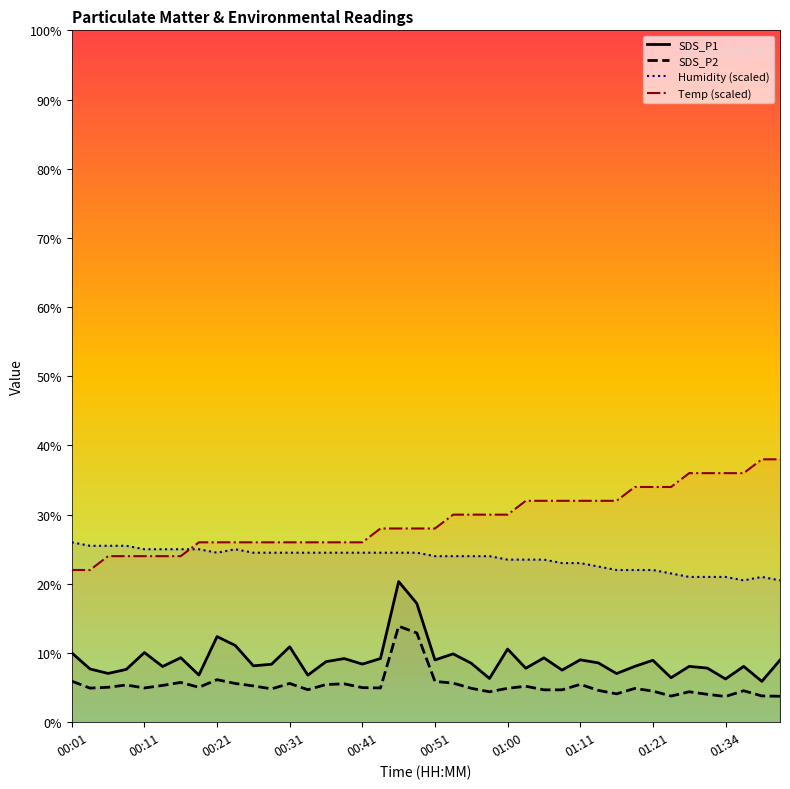

Is the value of SDS_P2 at 30 greater than the value of Humidity (scaled) at 39?

No